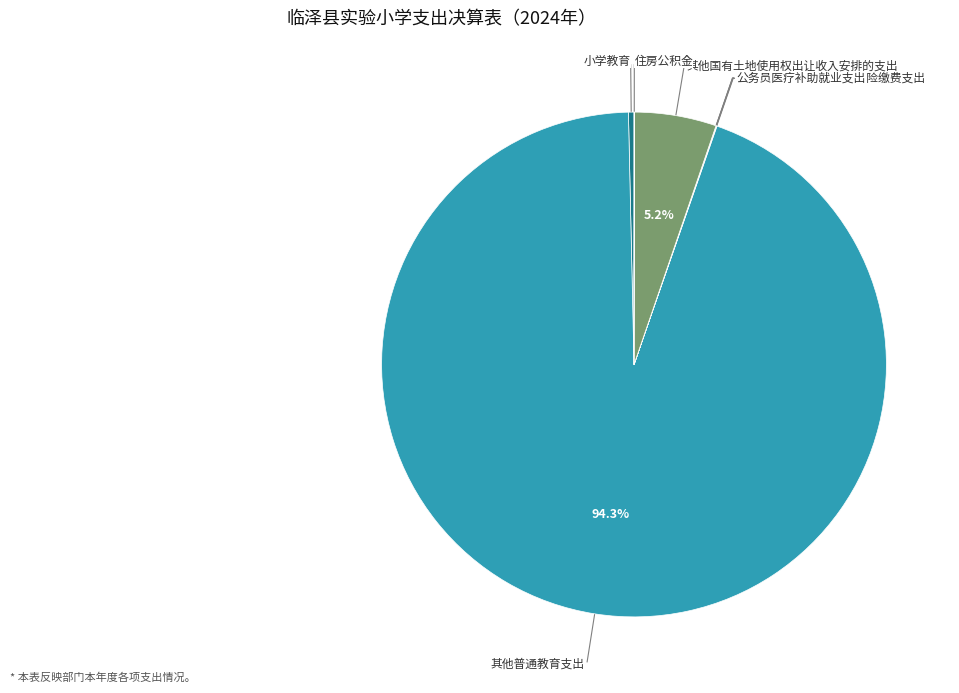

Which slice represents more than half of the pie?

其他普通教育支出